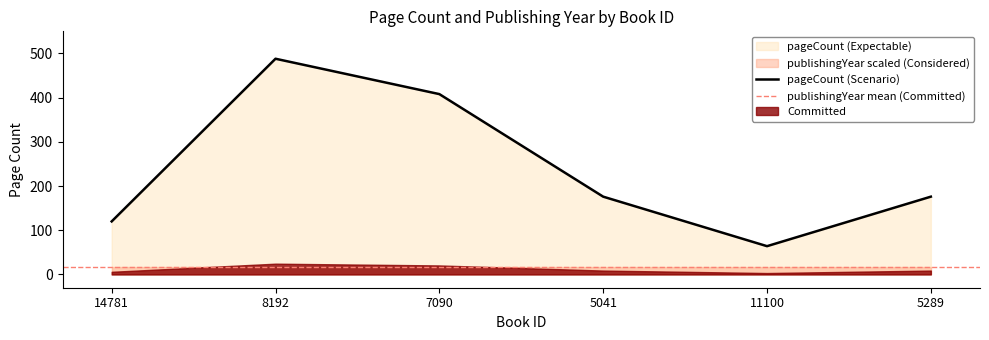

What is the change in value from 8192 to 5289?

-312